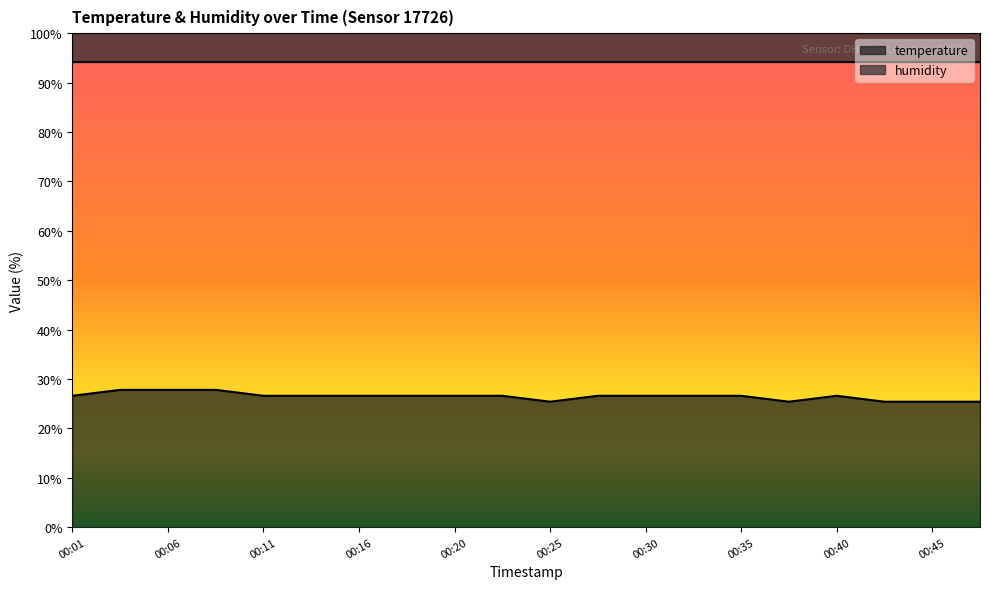

How many values are between 26 and 27?

12